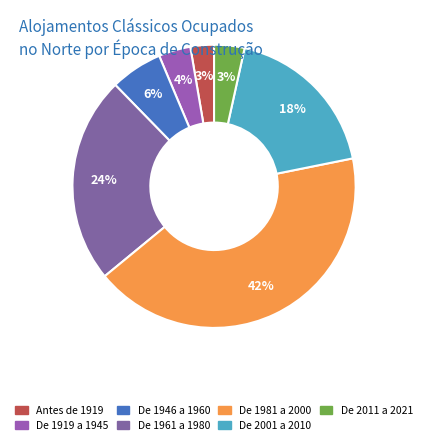

Rank the categories by value from lowest to highest.

Antes de 1919, De 2011 a 2021, De 1919 a 1945, De 1946 a 1960, De 2001 a 2010, De 1961 a 1980, De 1981 a 2000